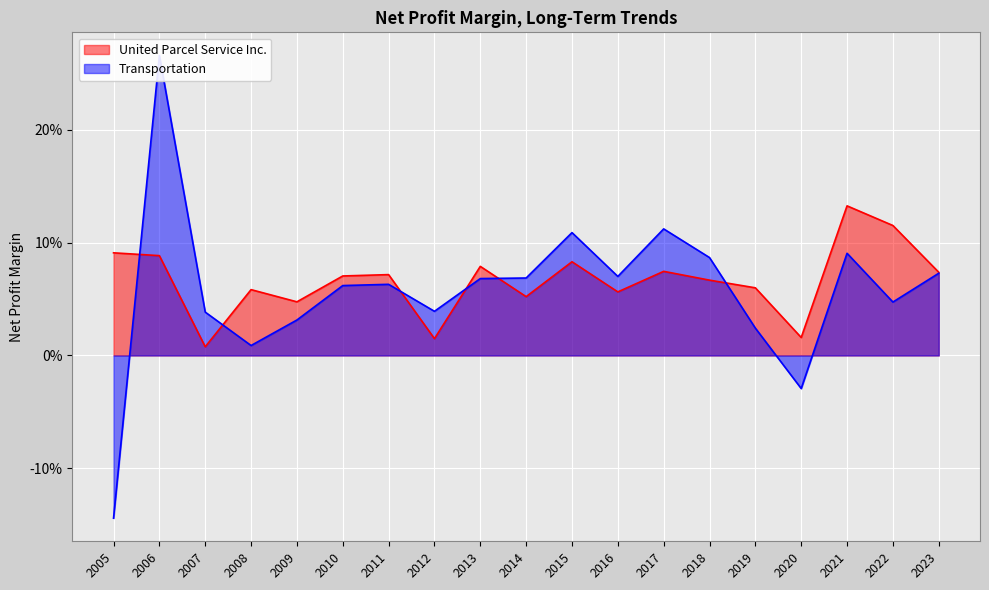

Does the chart display data point markers on the line(s)?

No